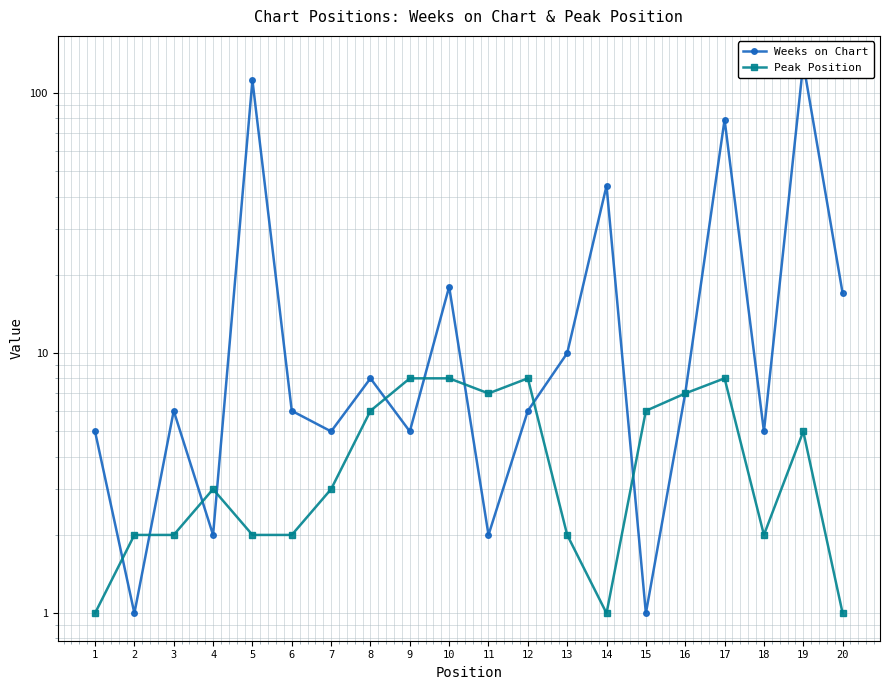

Does the chart display data point markers on the line(s)?

Yes